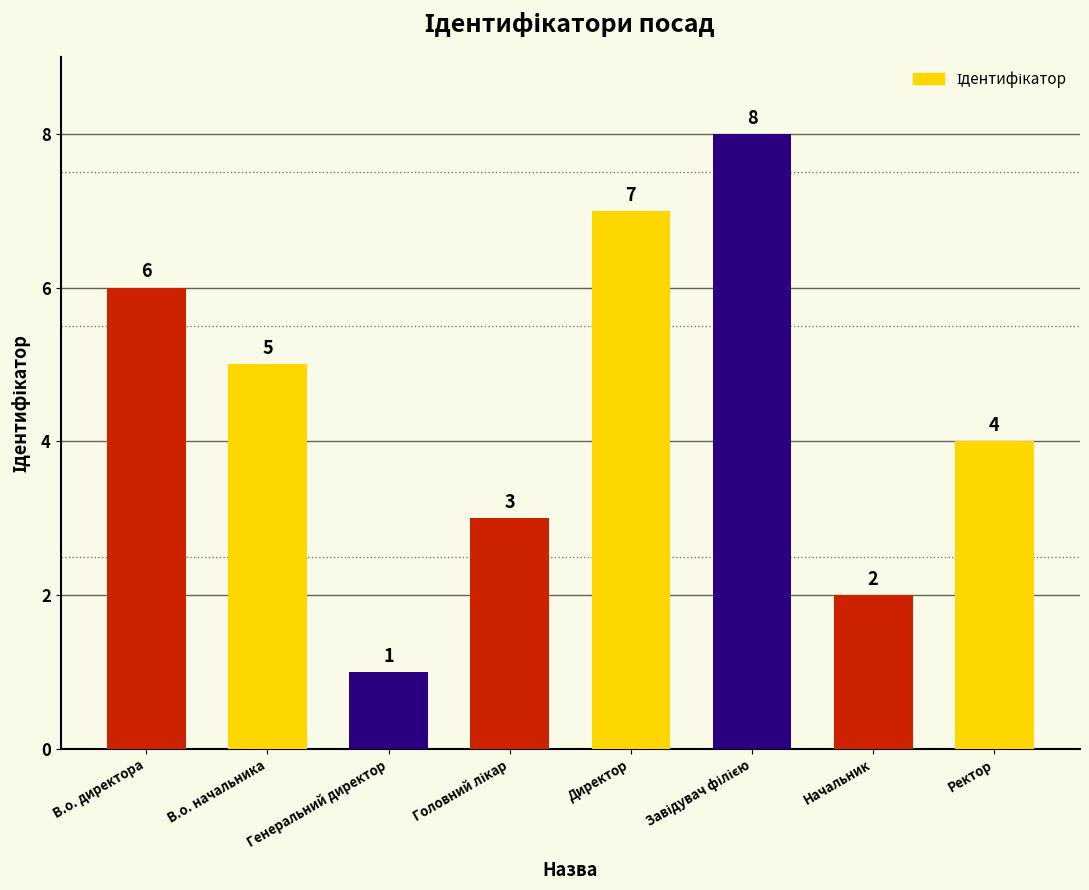

What is the ratio of the value at Начальник to the value at Генеральний директор?

2.0